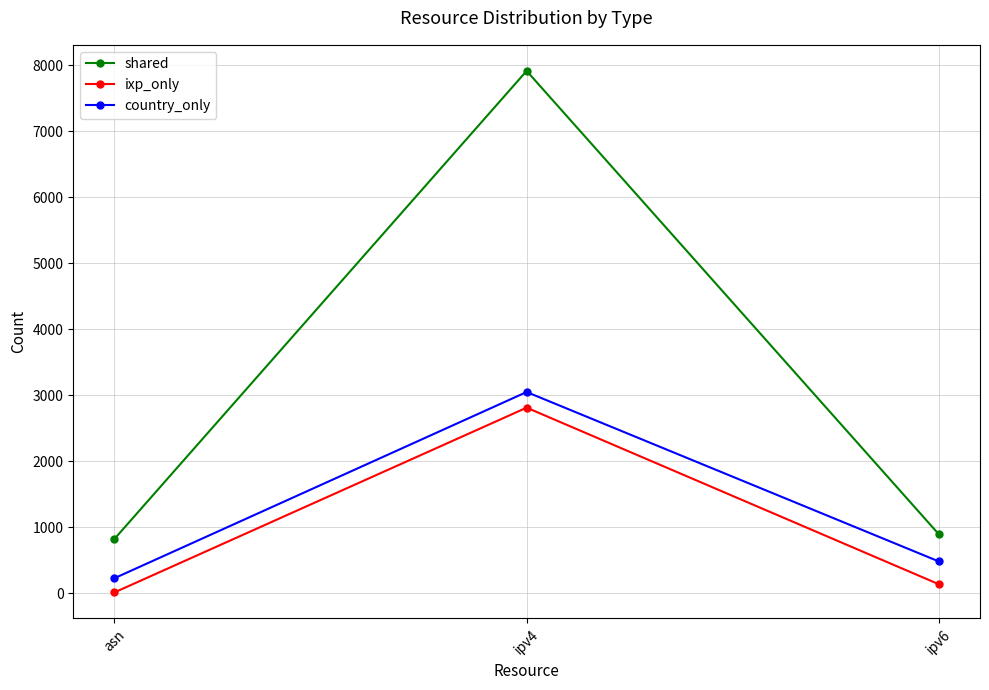

At how many categories does at least one series exceed 7298?

1